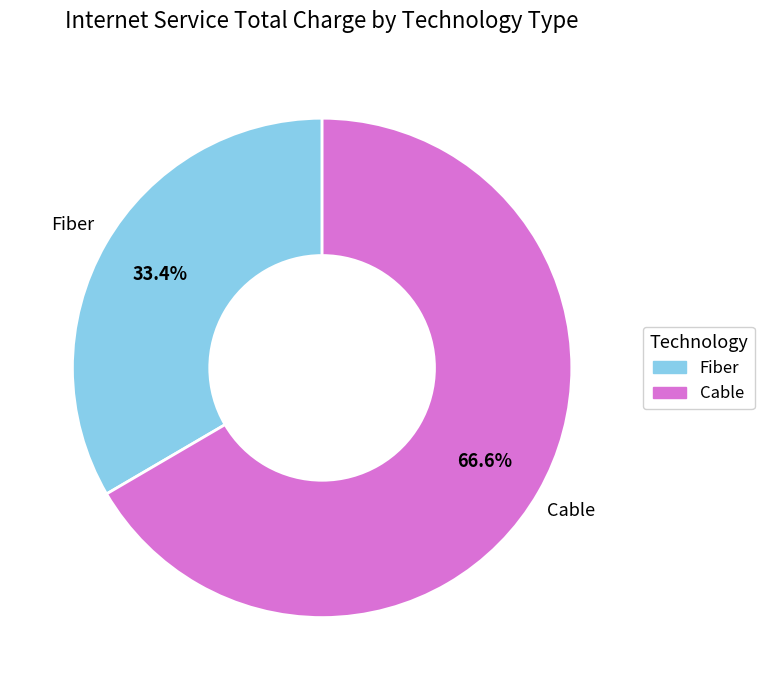

Is there a majority slice in this chart?

Yes